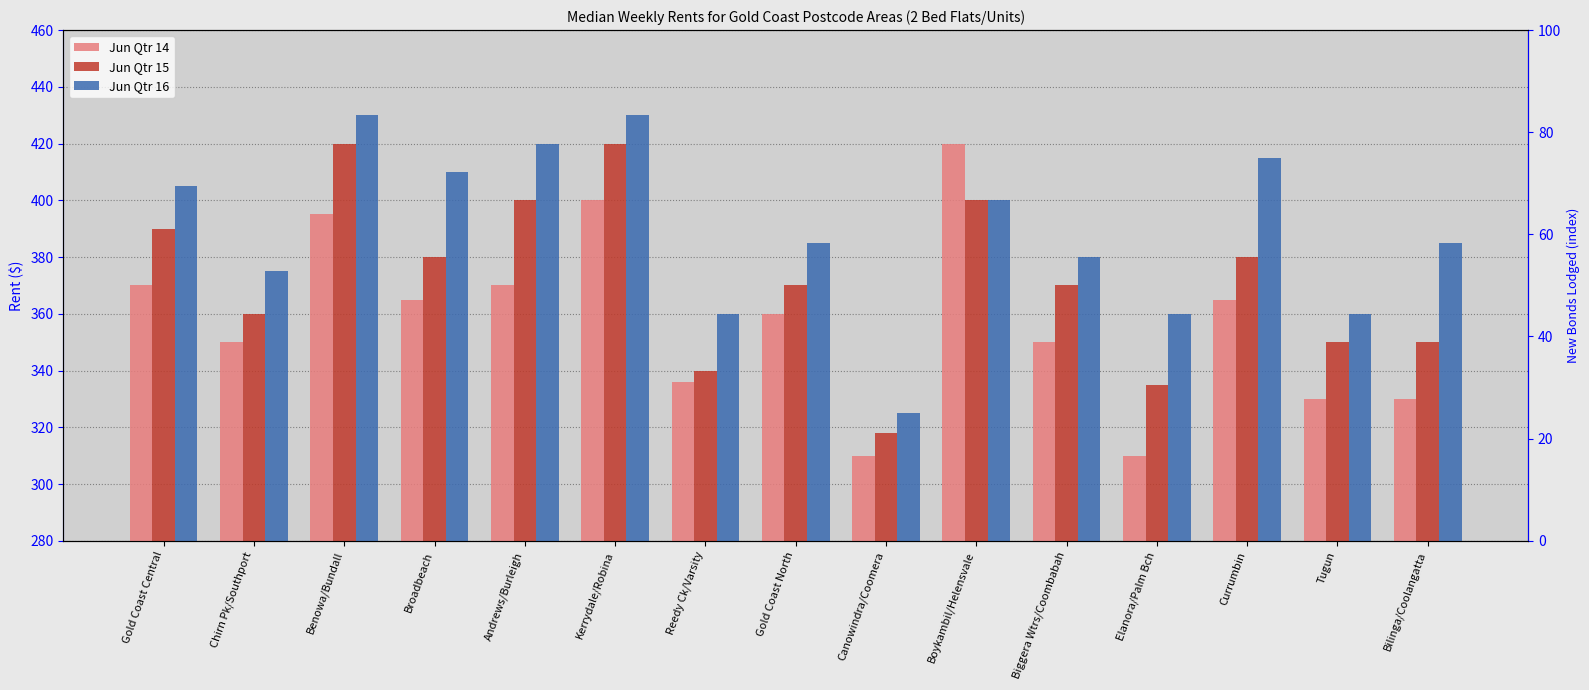

How many bars are there in each group?

3